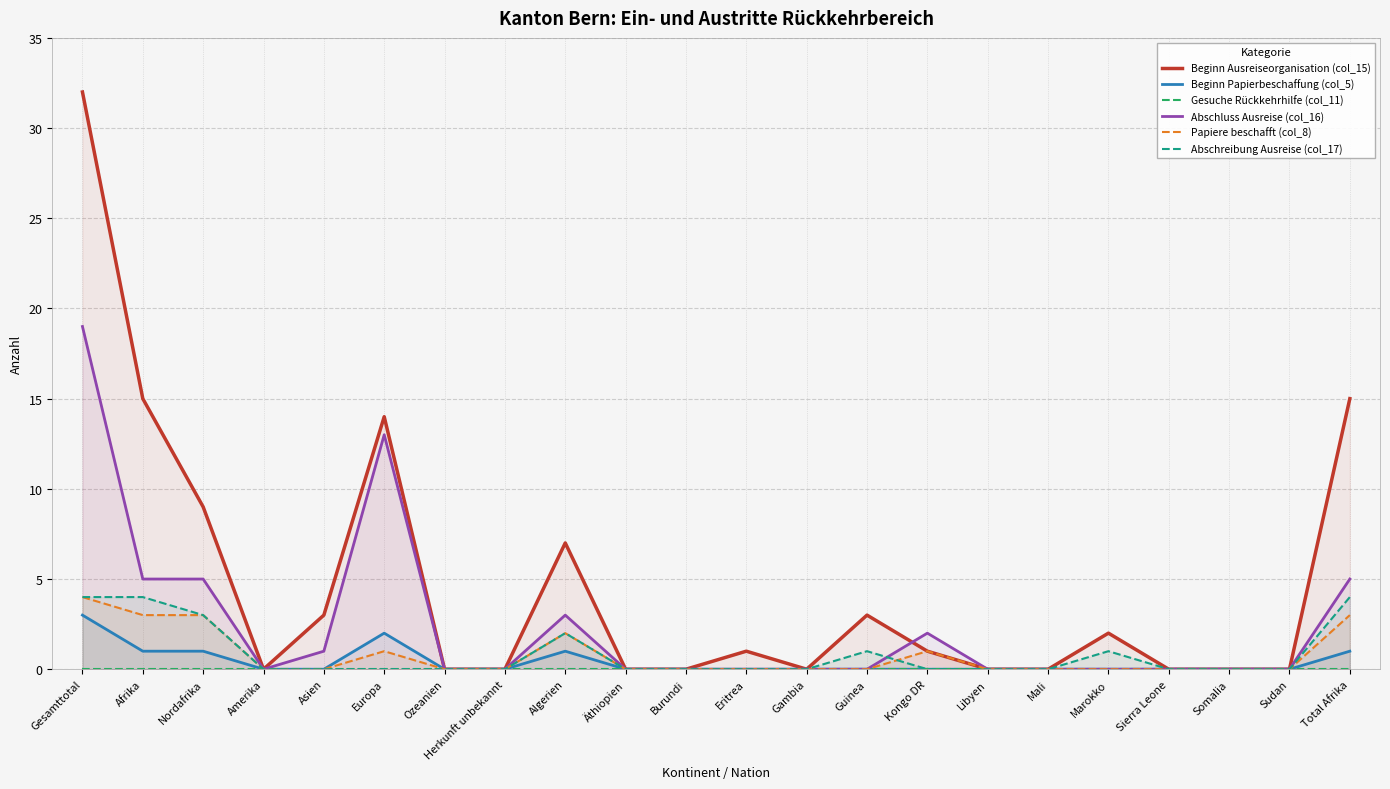

What is the difference between the maximum and minimum values in the Papiere beschafft (col_8) series?

4